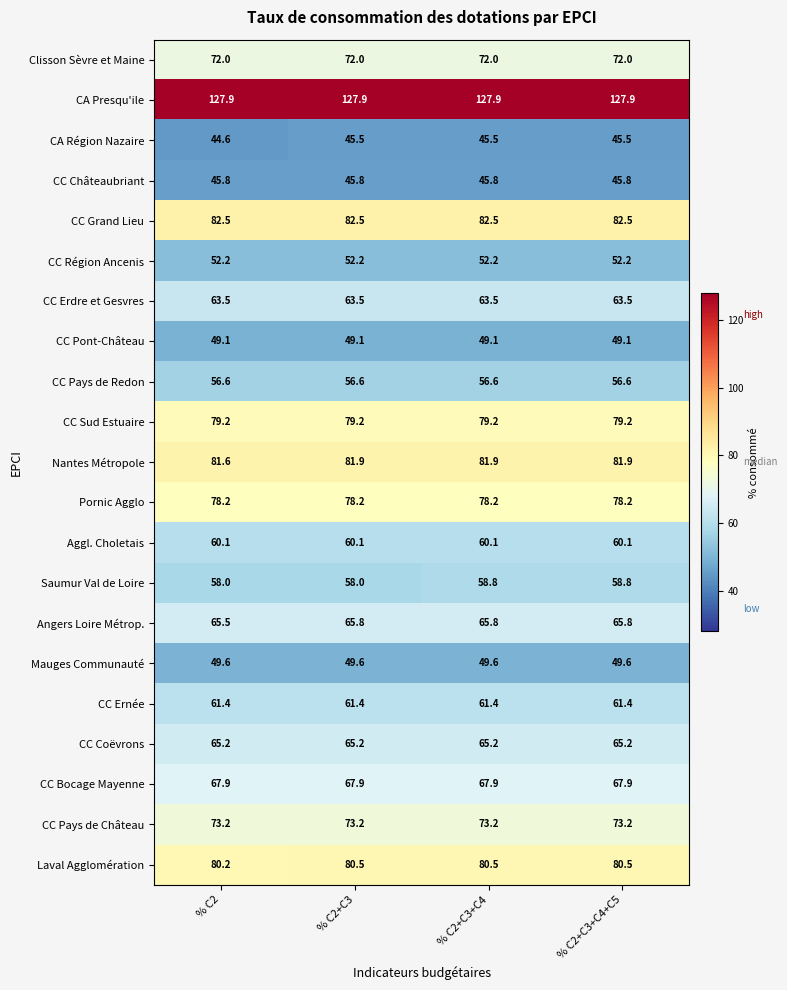

What is the total value across all series at % C2+C3?

1416.1